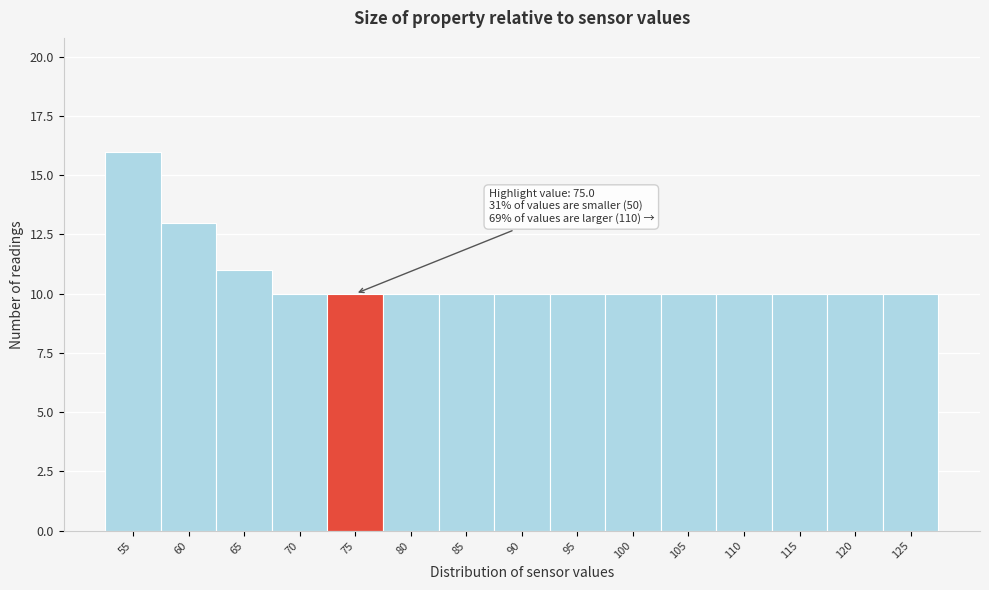

Reading right to left, transcribe all the data shown in this chart.

10	10	10	10	10	10	10	10	10	10	10	10	11	13	16